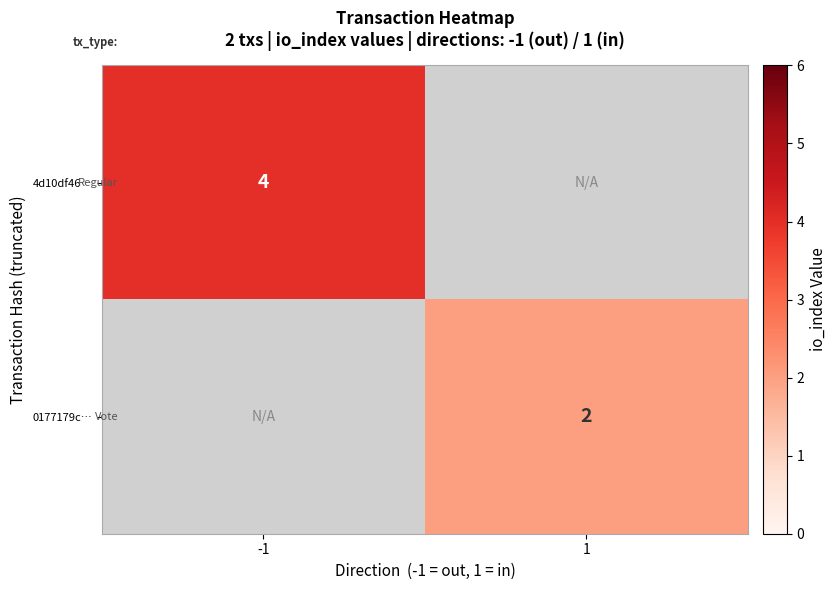

At which category does the chart reach its peak across all series?

-1